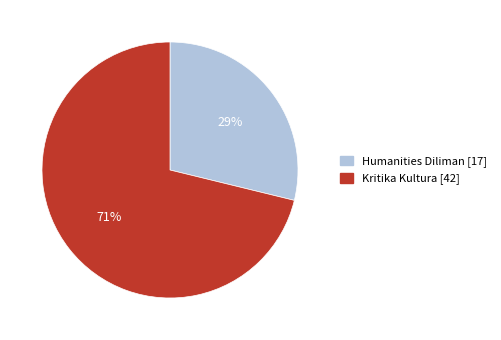

To the nearest percent, what is the difference between the largest and smallest slice percentages?

42%